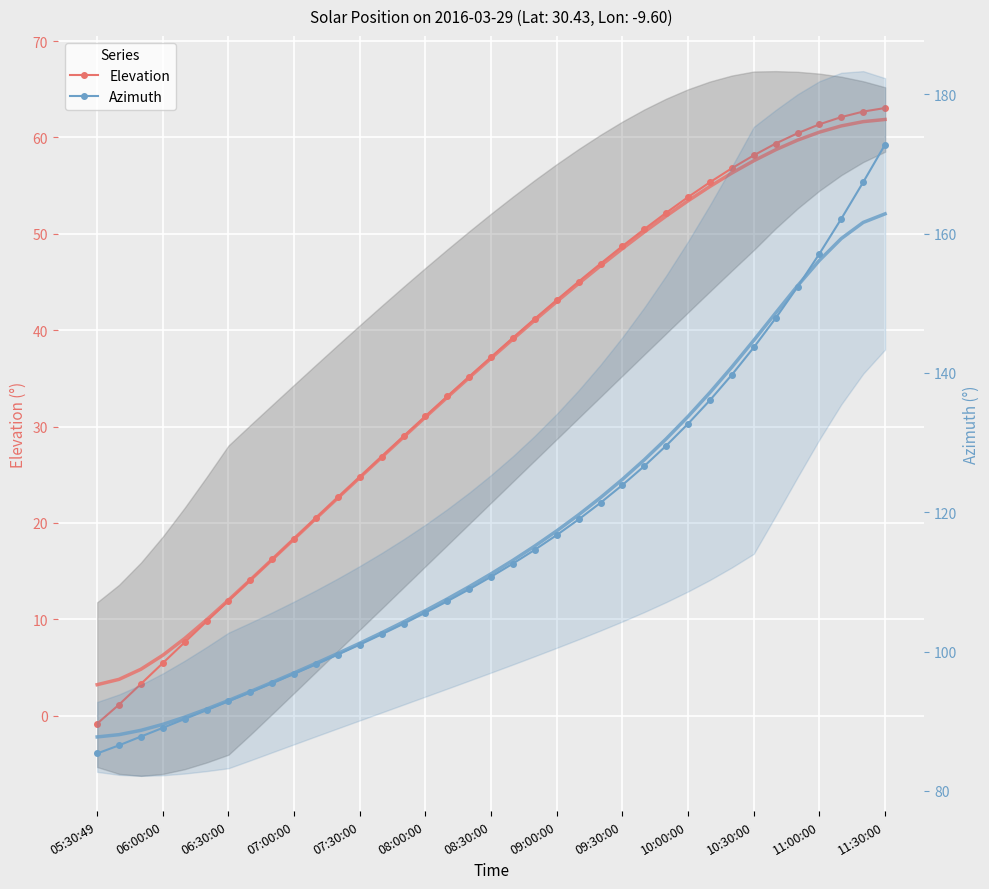

What is the value of the Azimuth point at the 22nd from the left?

116.7